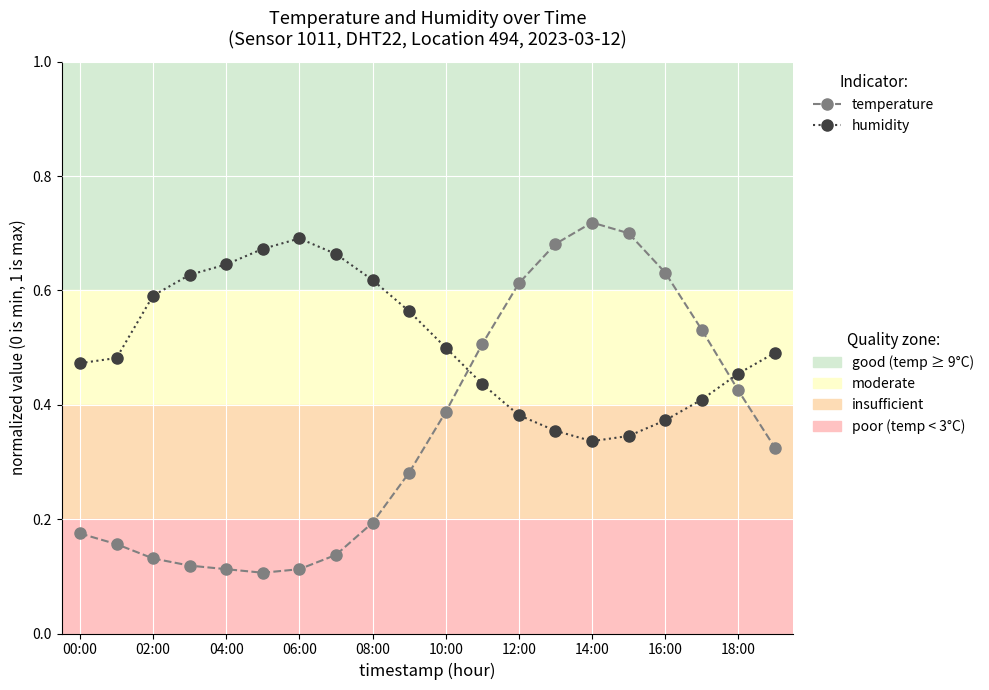

How many lines are shown in the chart?

2